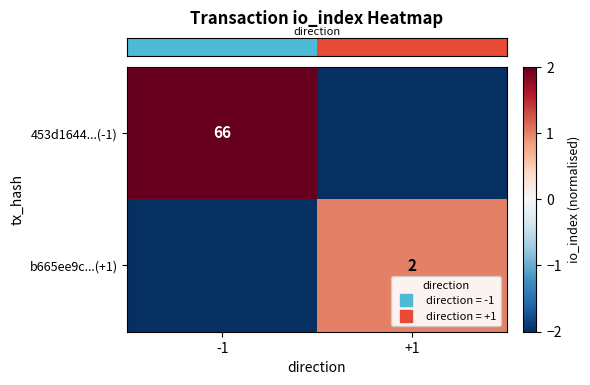

What is the difference between the row_1 values at -1 and +1?

3